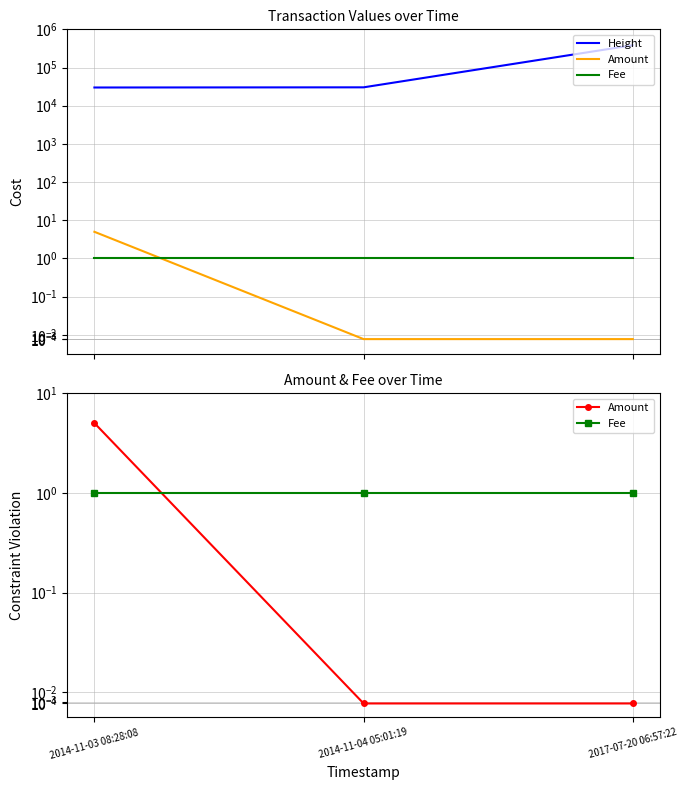

The value of Fee at 2017-07-20 06:57:22 is 1. True or false?

True